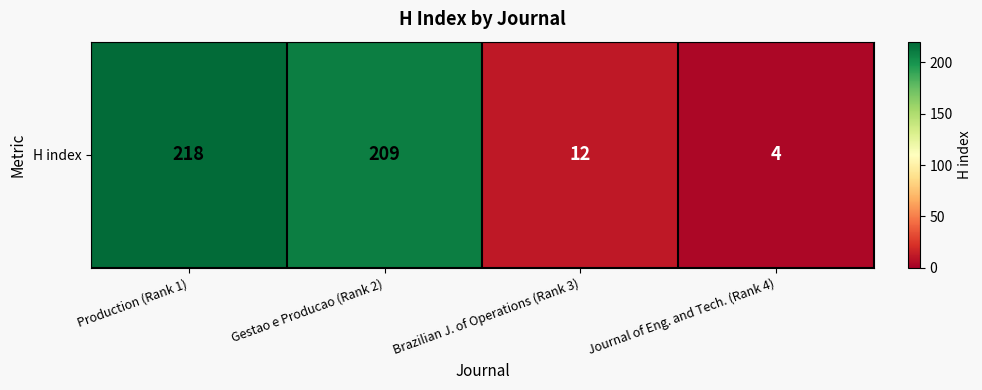

What is the minimum value shown in the chart?

4